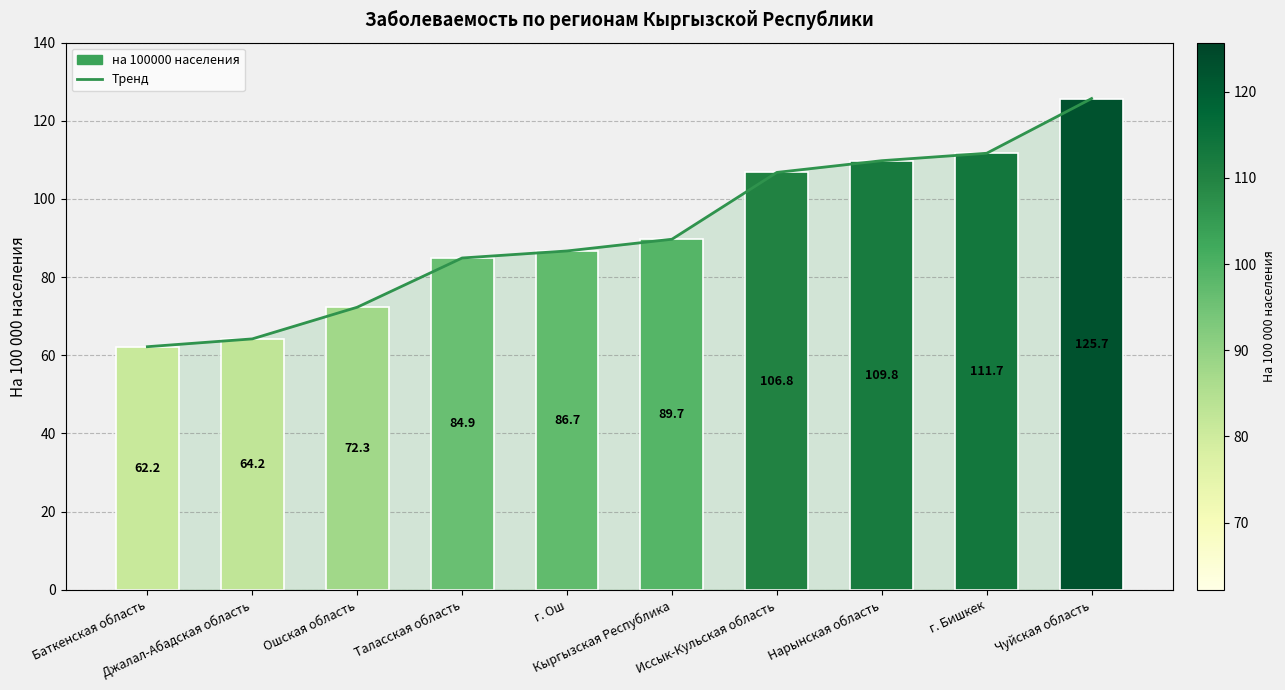

What position from the left is Баткенская область?

1